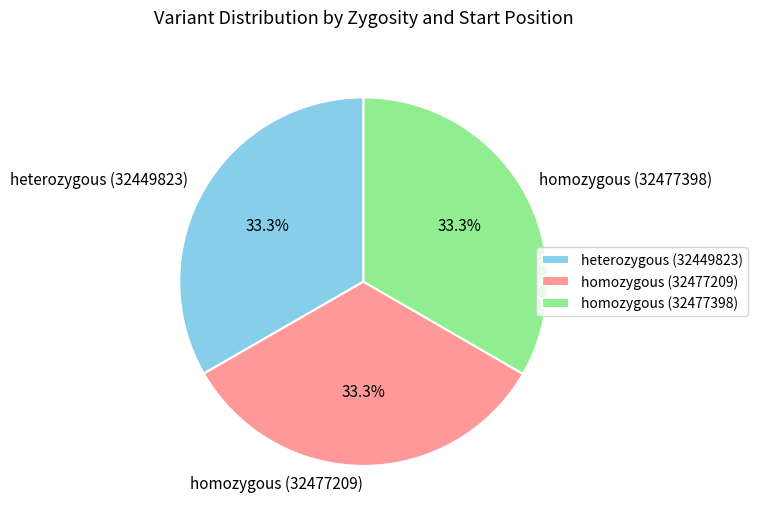

What is the ratio of the value at homozygous (32477209) to the value at heterozygous (32449823)?

1.0